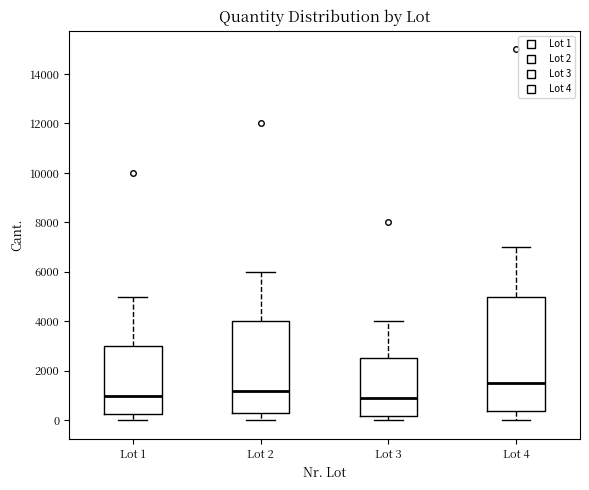

Reading left to right, transcribe this box plot: for each box, give where its median line is, the range the box spans, and where its two whiskers end, as read against the y-axis. The values are not printed on the chart, so give them approximately, as read against the axis.

Lot 1: median 1000, box 200 to 3000, whiskers 0 to 5000
Lot 2: median 1200, box 400 to 4000, whiskers 0 to 6000
Lot 3: median 1000, box 200 to 2600, whiskers 0 to 4000
Lot 4: median 1600, box 400 to 5000, whiskers 0 to 7000